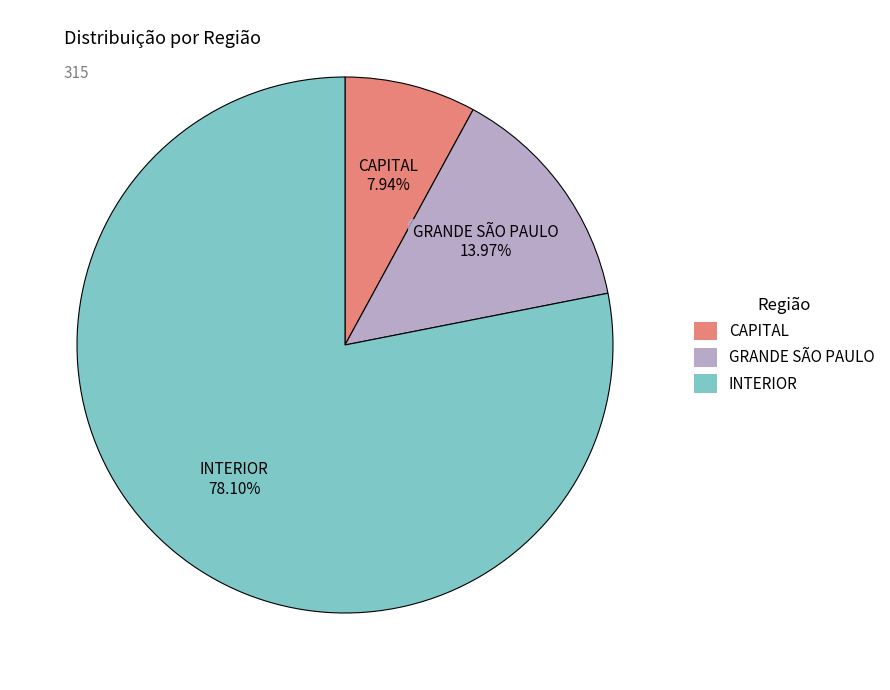

The CAPITAL slice represents 8% of the pie. True or false?

True